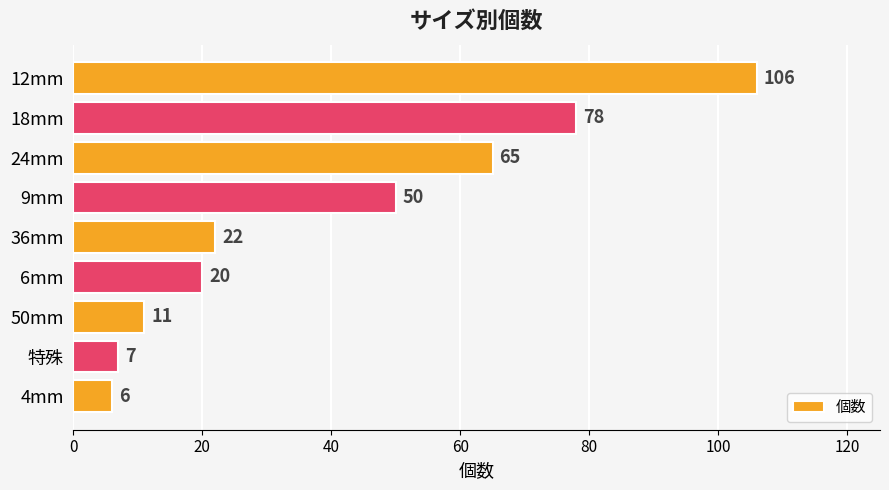

How many data points are less than 22?

4